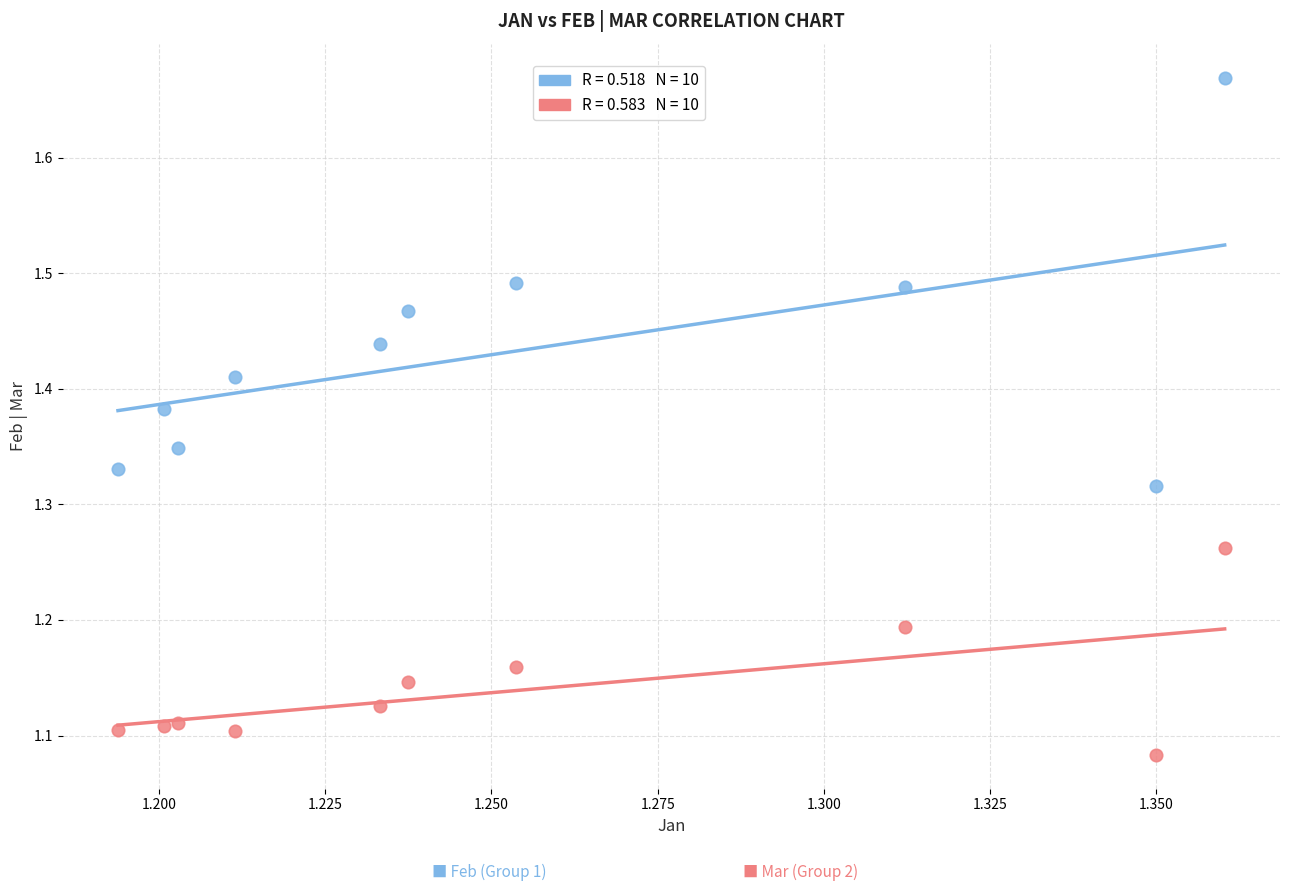

Across all data points, what is the range of Y values (max minus min)?

0.6